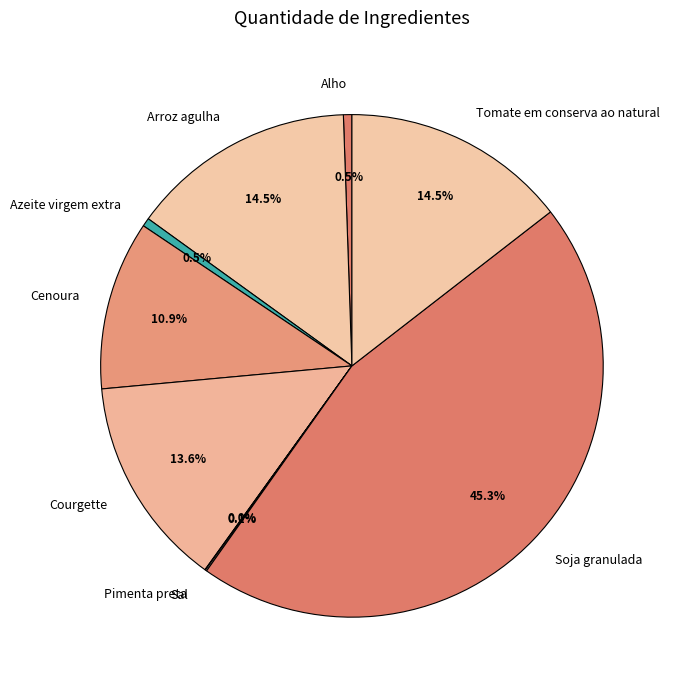

Does Alho represent more than half of the total?

No